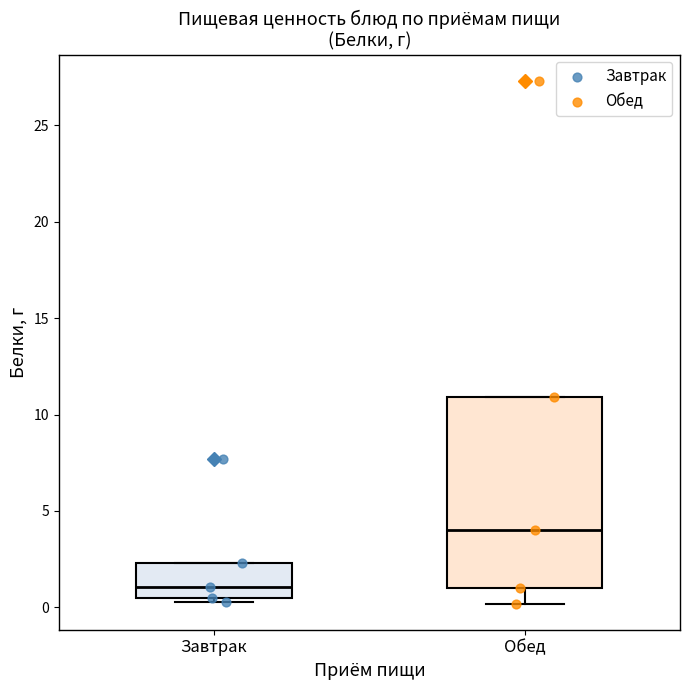

Reading left to right, transcribe this box plot: for each box, give where its median line is, the range the box spans, and where its two whiskers end, as read against the y-axis. The values are not printed on the chart, so give them approximately, as read against the axis.

Завтрак: median 1.0, box 0.5 to 2.5, whiskers 0.5 (just below the box's lower edge) to 2.5
Обед: median 4.0, box 1.0 to 11.0, whiskers 0.0 to 11.0